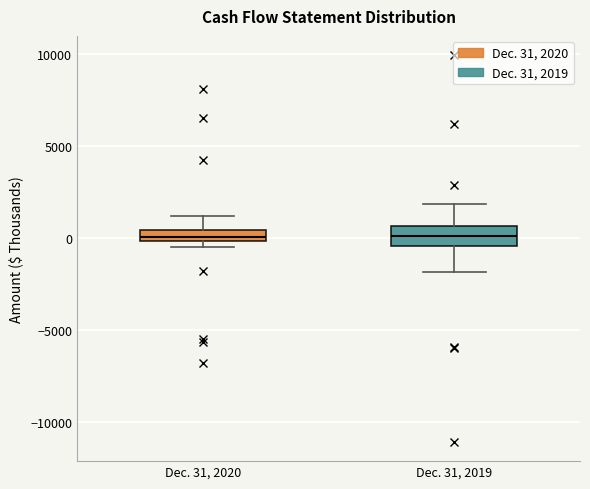

Where does the upper whisker of the box for Dec. 31, 2019 end on the y-axis? The values are not printed on the chart, so give them approximately, as read against the axis.

2000